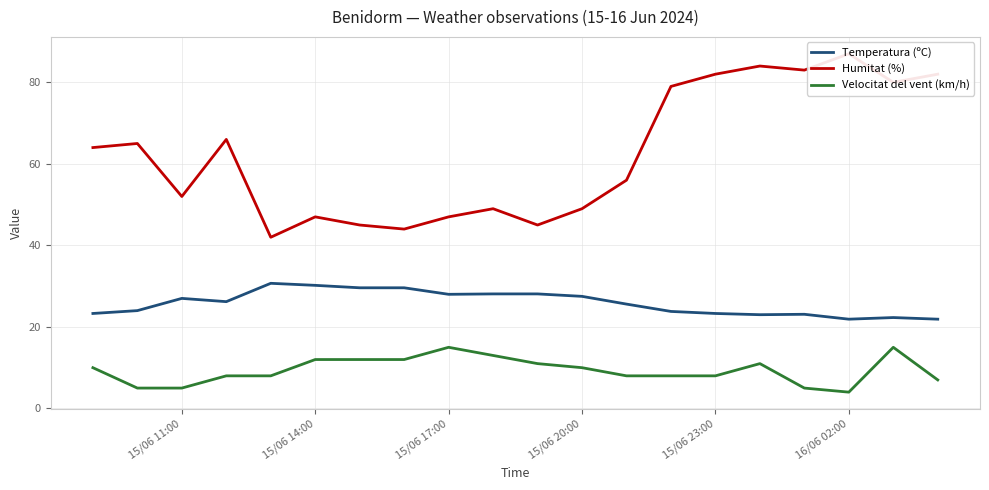

True or false: Humitat (%) and Velocitat del vent (km/h) intersect in this chart.

False